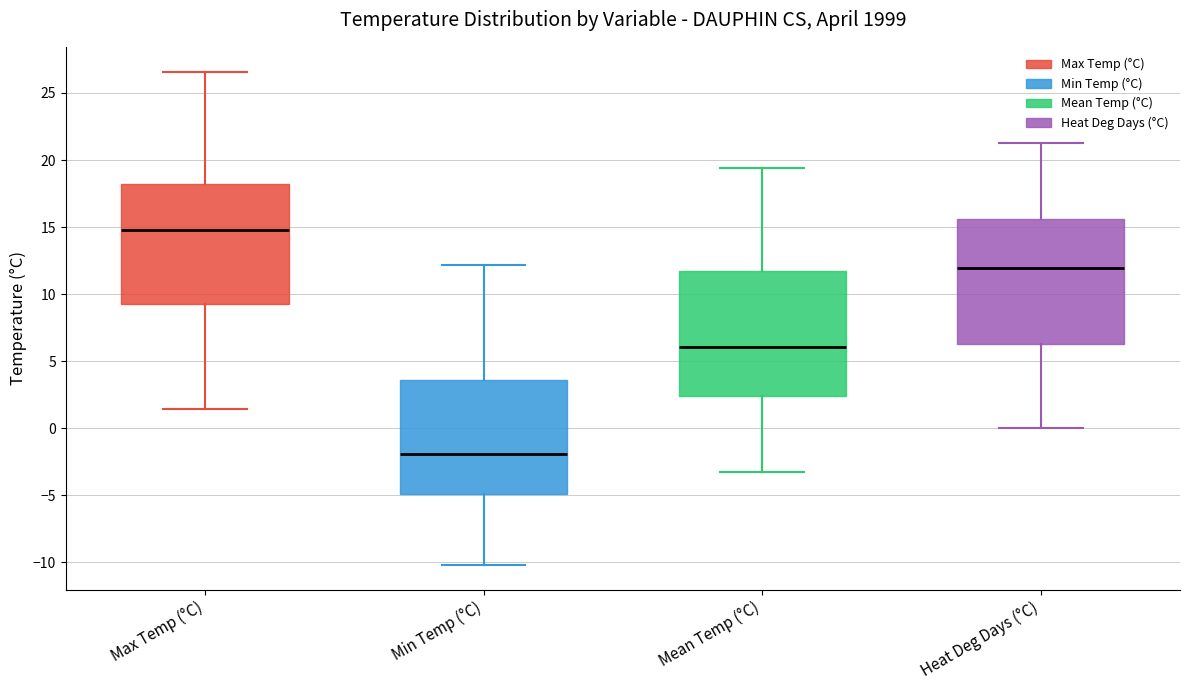

Which box's median line is the lowest?

Min Temp (°C)